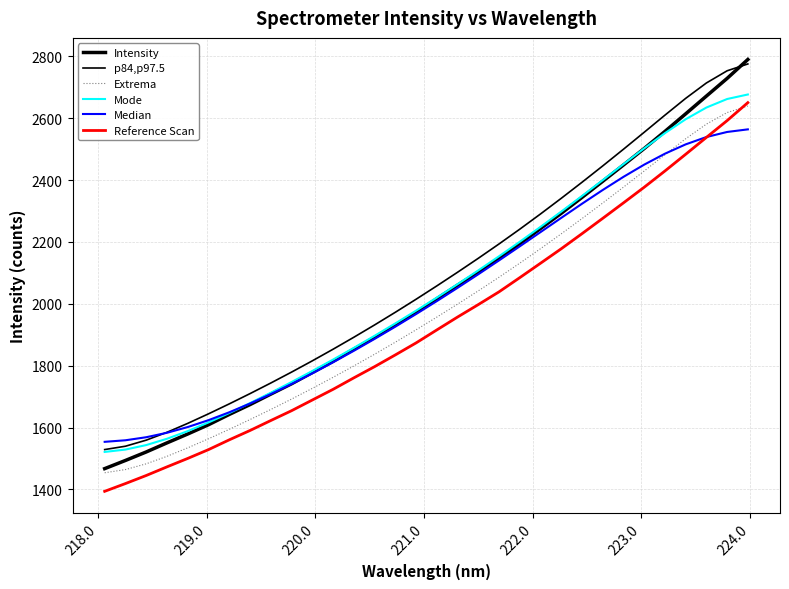

Which series has the largest total across all categories?

p84,p97.5